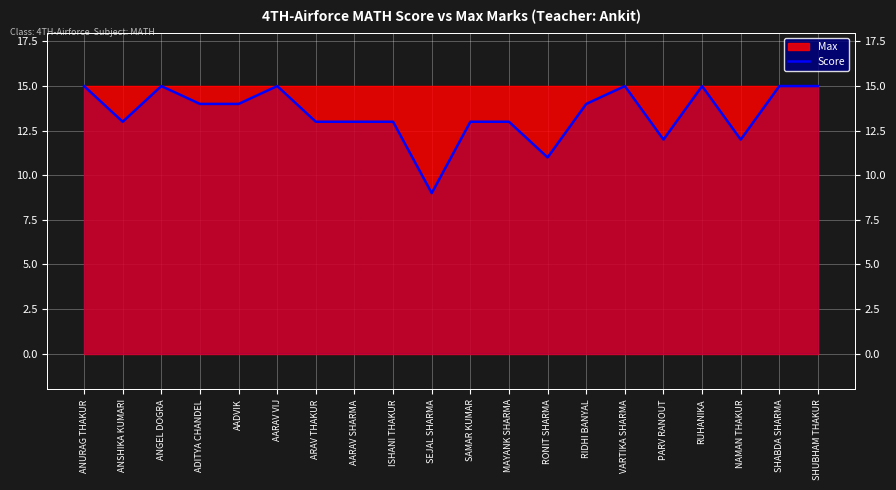

Which label corresponds to the smallest value in the chart?

SEJAL SHARMA